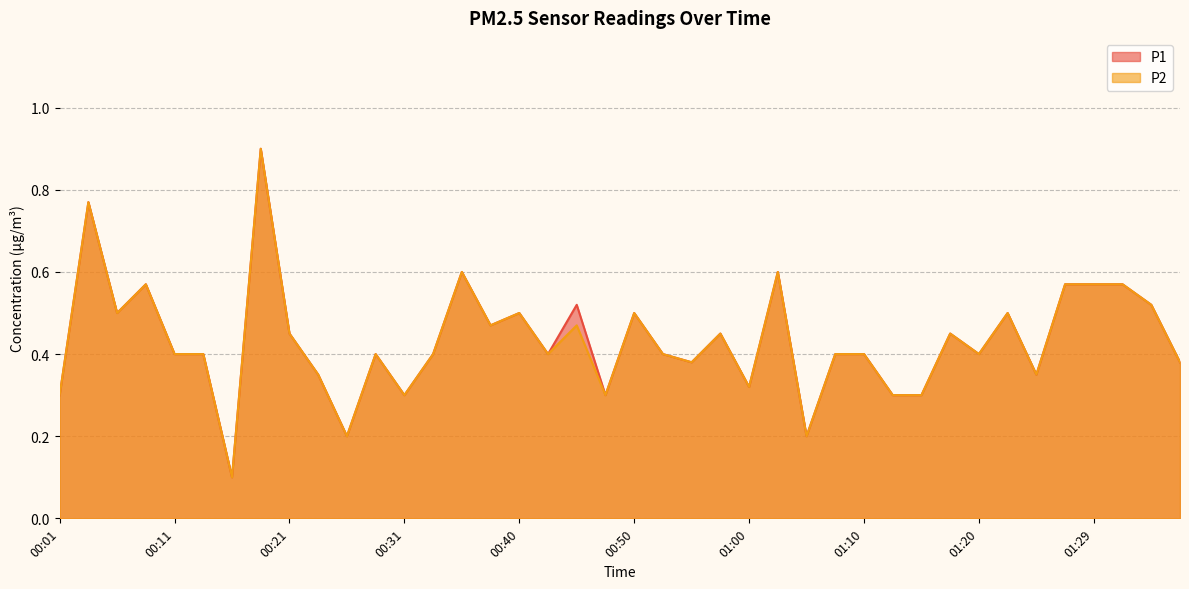

Reading left to right, what are all the values shown in this chart?

P1: 00:01=0.3	00:04=0.8	00:06=0.5	00:09=0.6	00:11=0.4	00:14=0.4	00:16=0.1	00:19=0.9	00:21=0.5	00:23=0.3	00:26=0.2	00:28=0.4	00:31=0.3	00:33=0.4	00:36=0.6	00:38=0.5	00:40=0.5	00:43=0.4	00:45=0.5	00:48=0.3	00:50=0.5	00:53=0.4	00:55=0.4	00:58=0.5	01:00=0.3	01:02=0.6	01:05=0.2	01:07=0.4	01:10=0.4	01:12=0.3	01:15=0.3	01:17=0.5	01:20=0.4	01:22=0.5	01:24=0.3	01:27=0.6	01:29=0.6	01:32=0.6	01:34=0.5	01:37=0.4
P2: 00:01=0.3	00:04=0.8	00:06=0.5	00:09=0.6	00:11=0.4	00:14=0.4	00:16=0.1	00:19=0.9	00:21=0.5	00:23=0.3	00:26=0.2	00:28=0.4	00:31=0.3	00:33=0.4	00:36=0.6	00:38=0.5	00:40=0.5	00:43=0.4	00:45=0.5	00:48=0.3	00:50=0.5	00:53=0.4	00:55=0.4	00:58=0.5	01:00=0.3	01:02=0.6	01:05=0.2	01:07=0.4	01:10=0.4	01:12=0.3	01:15=0.3	01:17=0.5	01:20=0.4	01:22=0.5	01:24=0.3	01:27=0.6	01:29=0.6	01:32=0.6	01:34=0.5	01:37=0.4